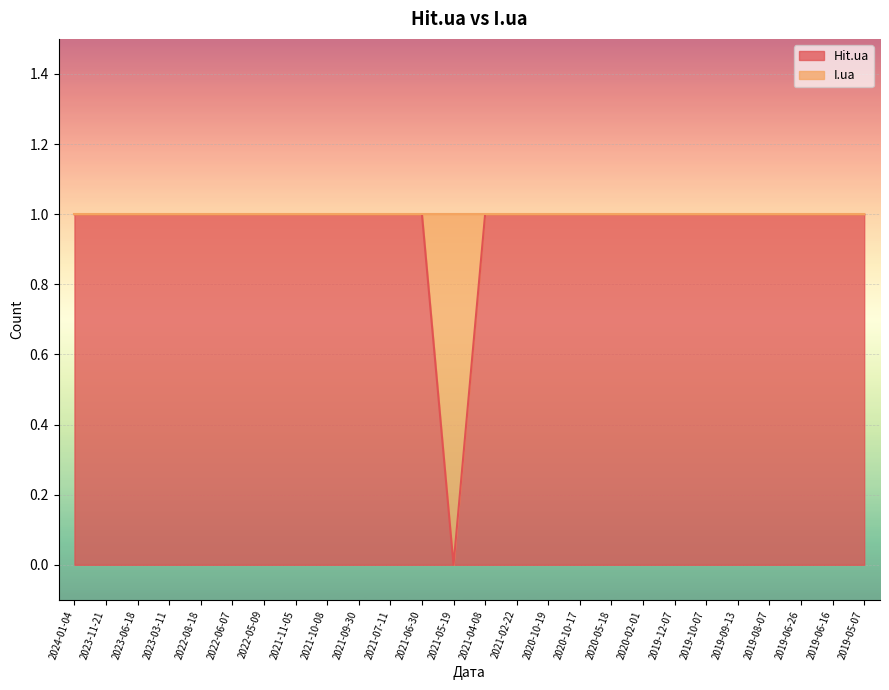

Rank the categories by value from lowest to highest.

2021-05-19, 2024-01-04, 2023-11-21, 2023-06-18, 2023-03-11, 2022-08-18, 2022-06-07, 2022-05-09, 2021-11-05, 2021-10-08, 2021-09-30, 2021-07-11, 2021-06-30, 2021-04-08, 2021-02-22, 2020-10-19, 2020-10-17, 2020-05-18, 2020-02-01, 2019-12-07, 2019-10-07, 2019-09-13, 2019-08-07, 2019-06-26, 2019-06-16, 2019-05-07